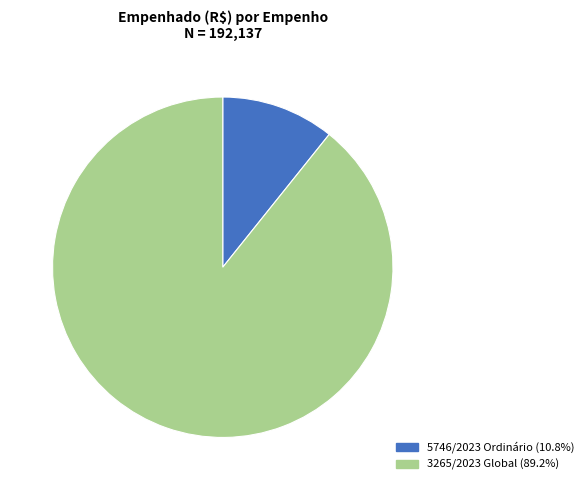

Approximately how many times larger is the value at 3265/2023 Global (89.2%) compared to 5746/2023 Ordinário (10.8%)?

8.3